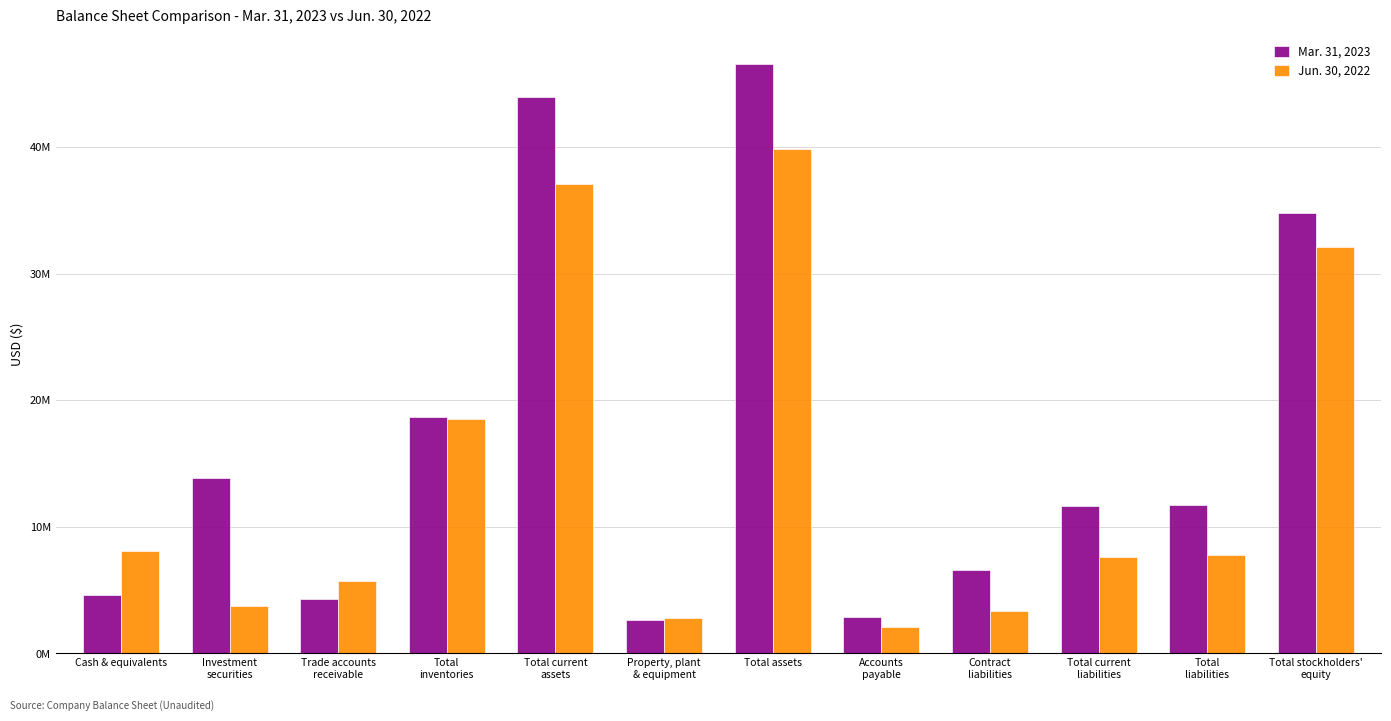

Are the bars horizontal?

No